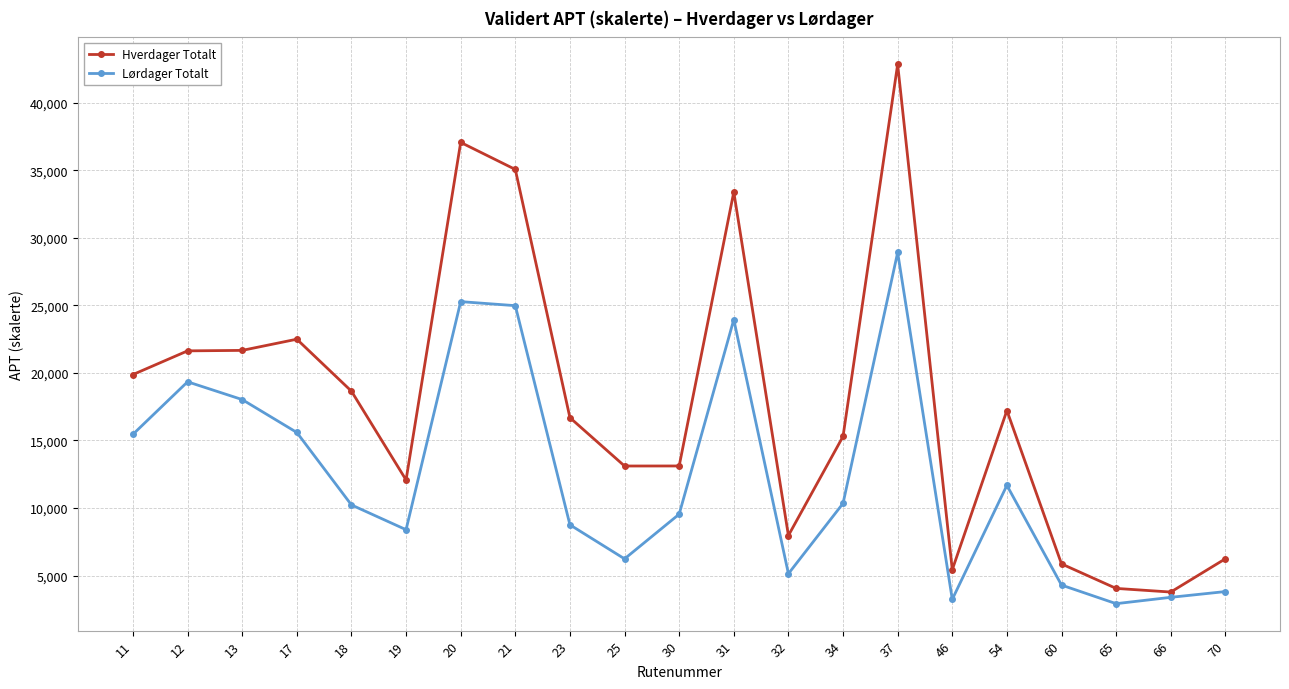

Is the value of Lørdager Totalt at 12 greater than the value of Hverdager Totalt at 18?

Yes